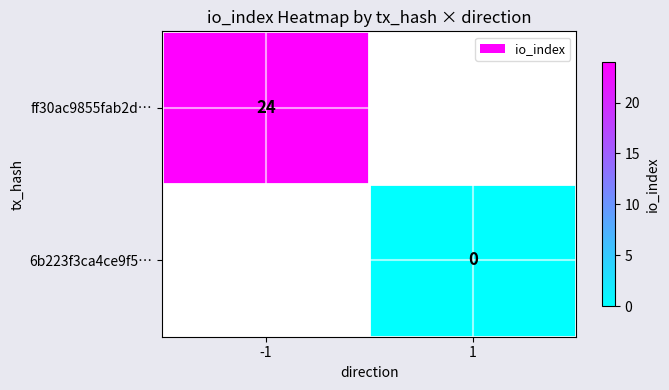

Rank the series at 1 from highest to lowest value.

ff30ac9855fab2d…, 6b223f3ca4ce9f5…